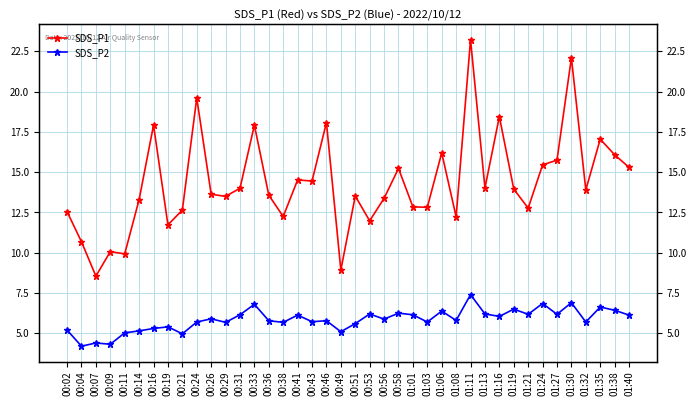

Which label corresponds to the smallest value in the chart?

00:04